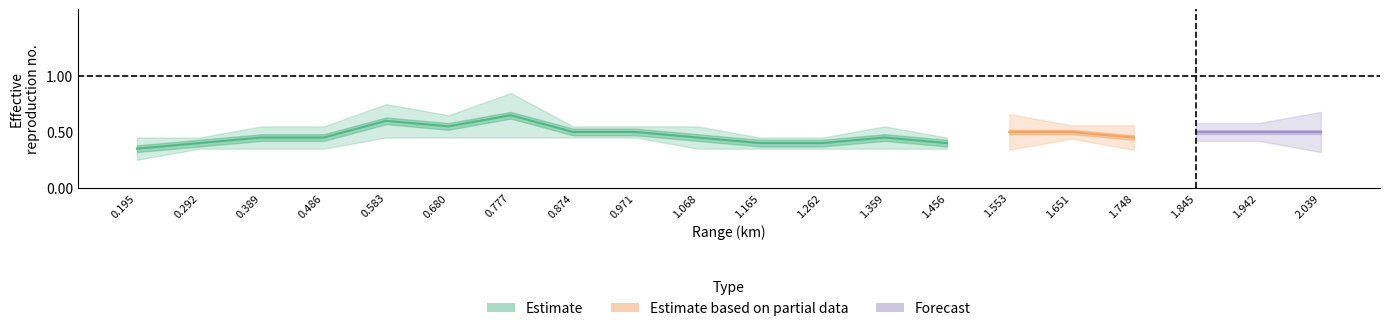

How many data points does each series have?

20